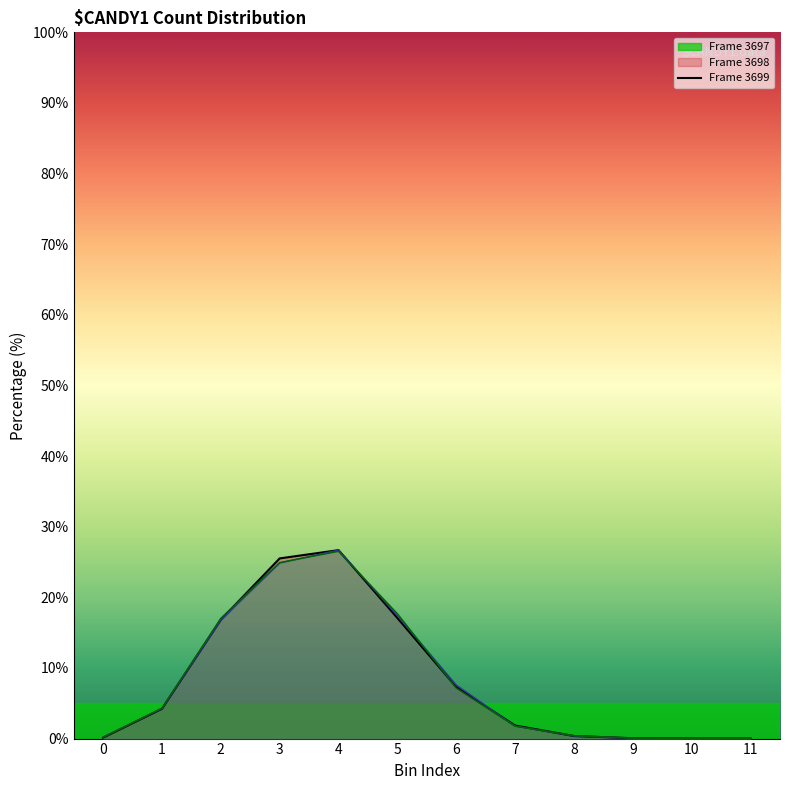

Is the value of count2 at 9 greater than the value of count at 7?

No